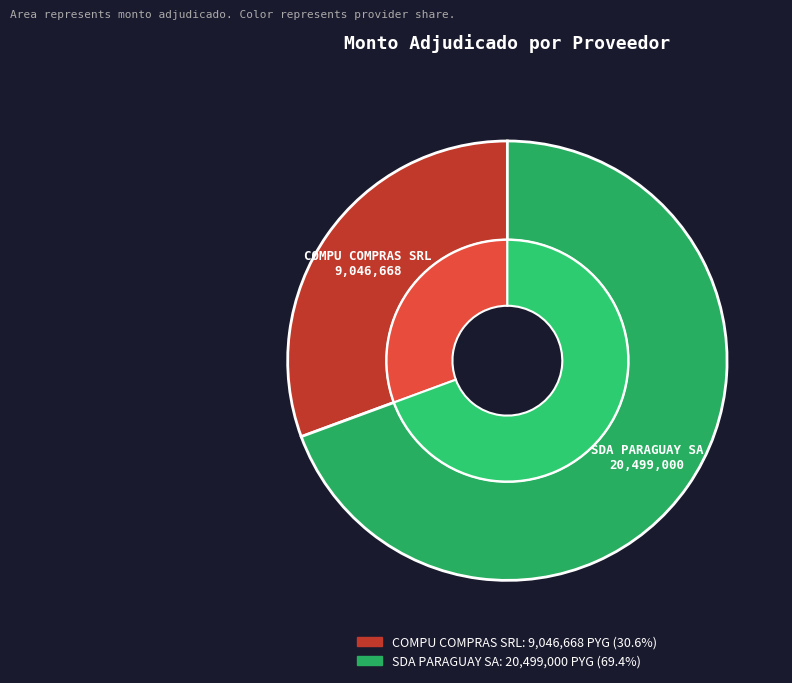

Rank the categories by value from lowest to highest.

COMPU COMPRAS SRL, SDA PARAGUAY SA